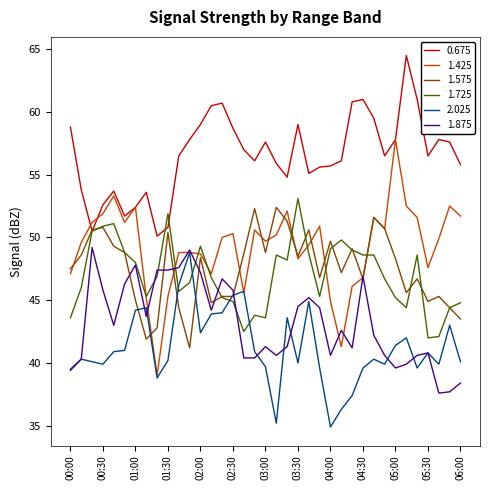

Which series has the widest spread of values?

1.425